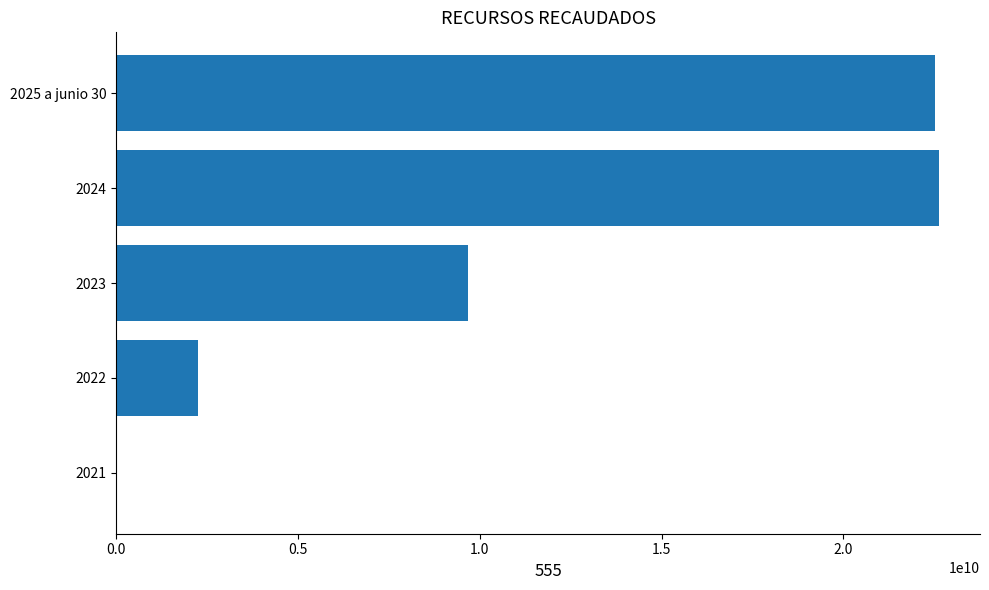

What is the greatest value displayed?

22624566779